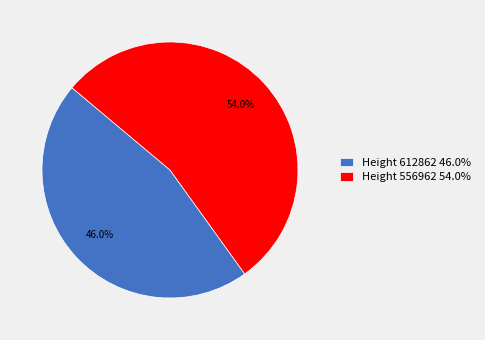

Which category accounts for the majority?

Height 556962 54.0%